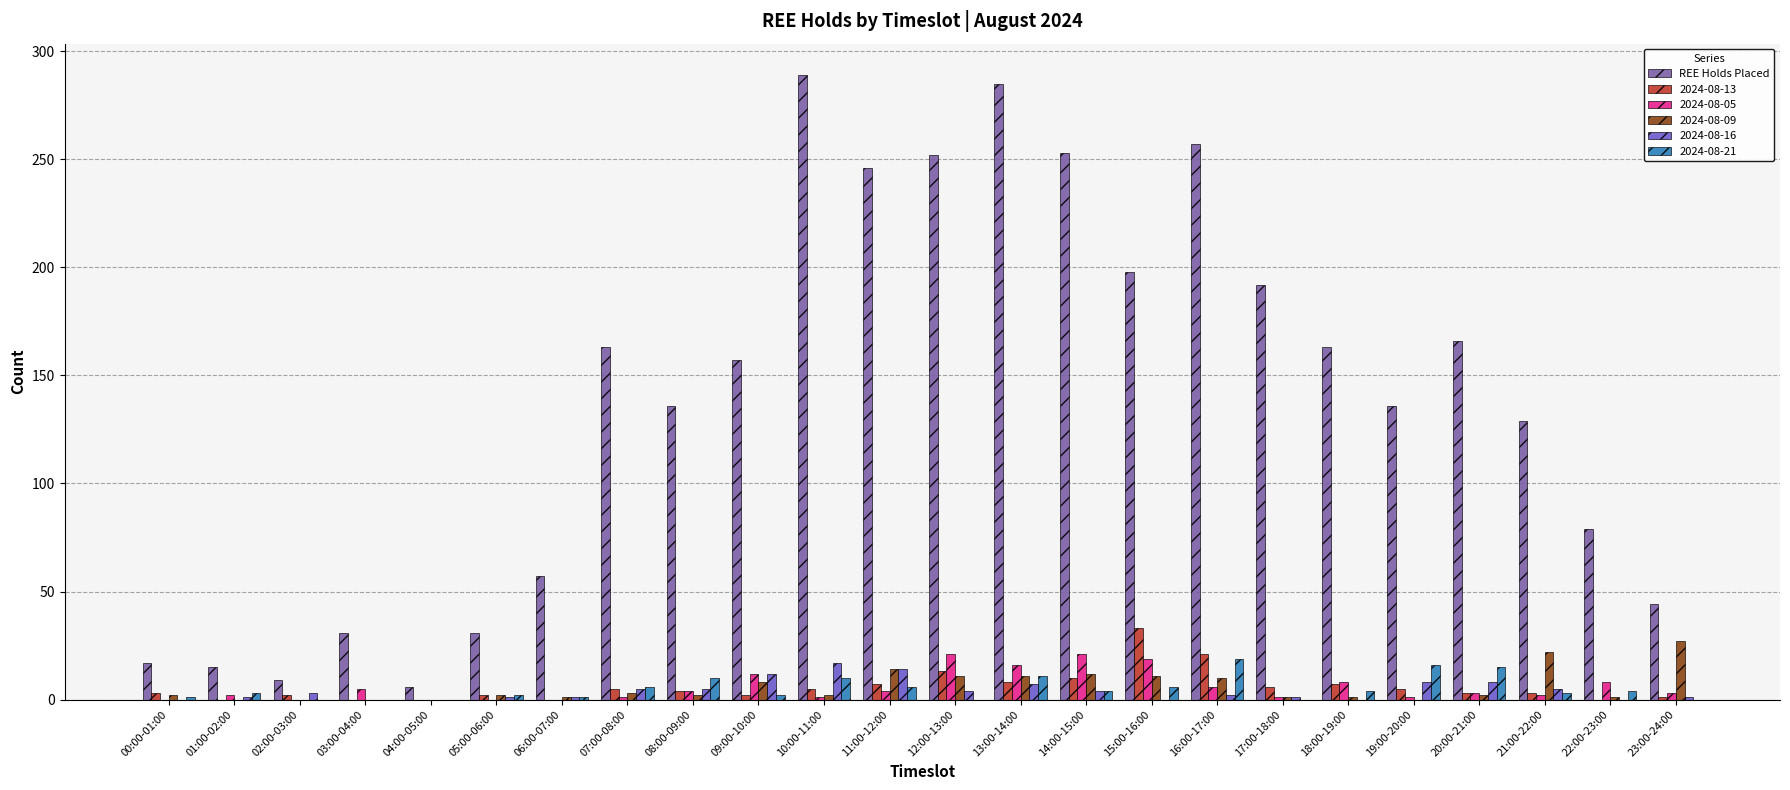

What is the maximum value for 2024-08-09?

27